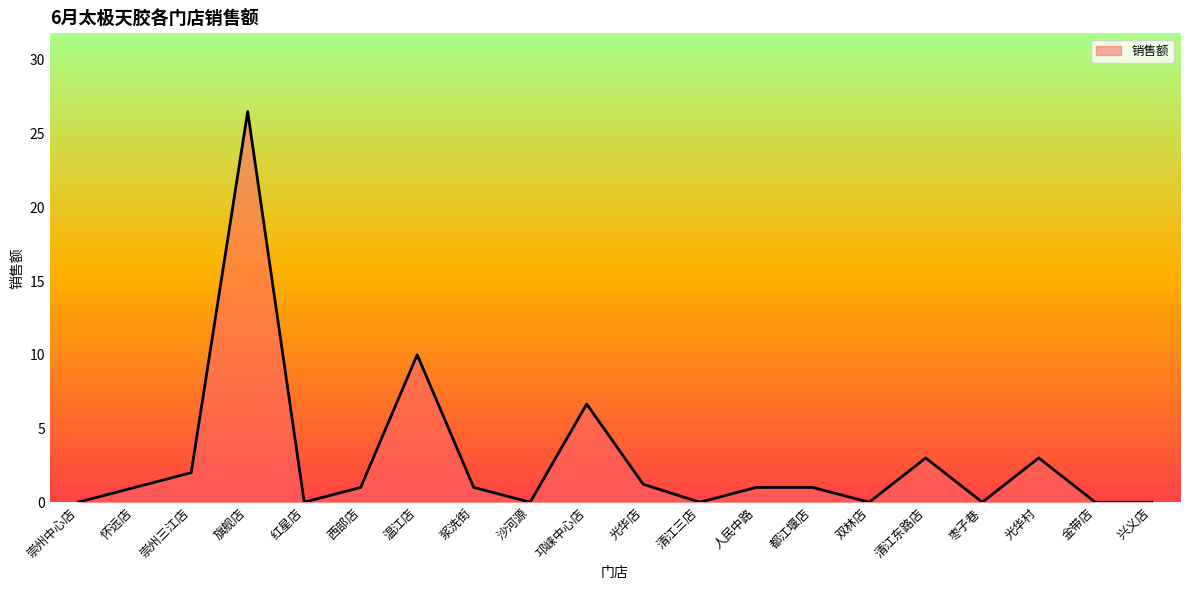

Which label corresponds to the largest value in the chart?

旗舰店